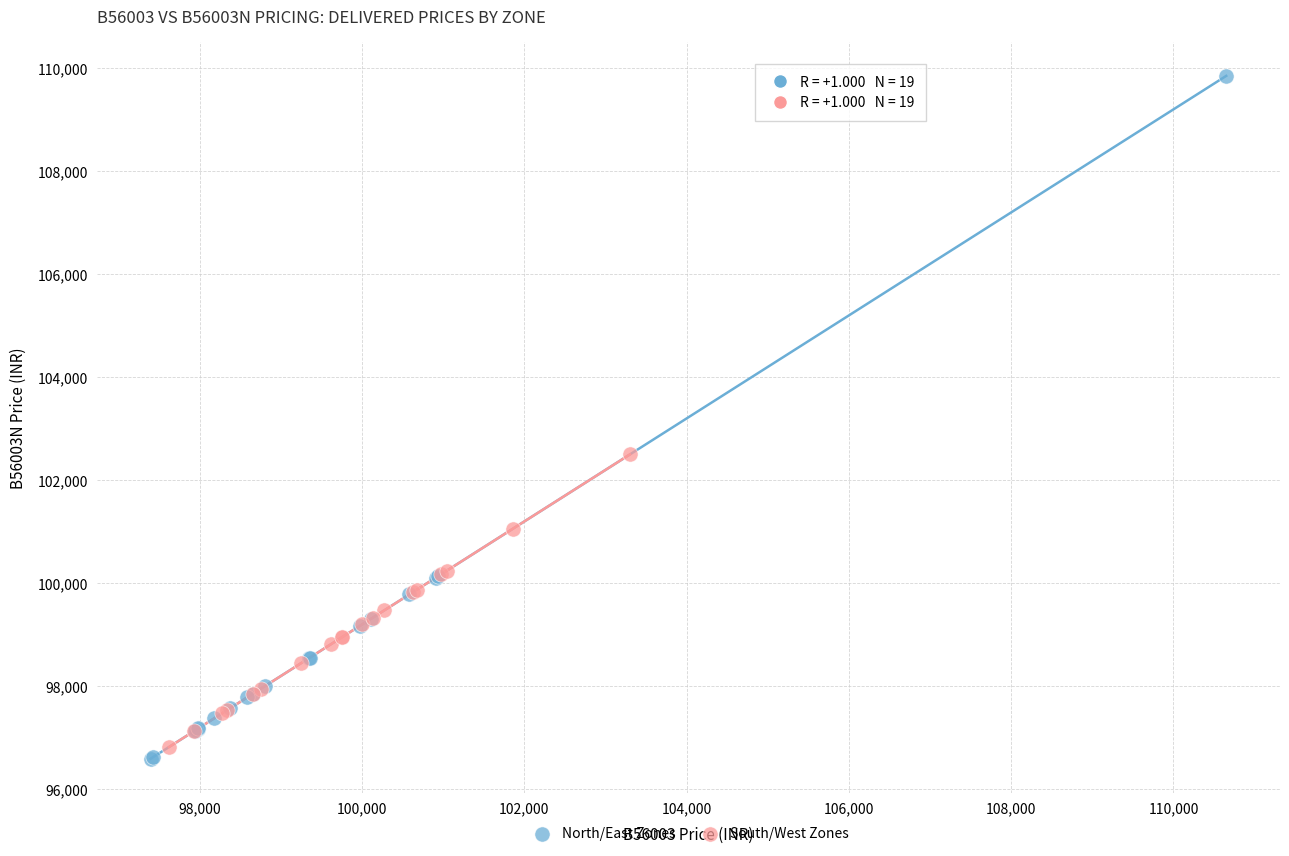

Which series has the largest Y range (max minus min)?

North/East Zones